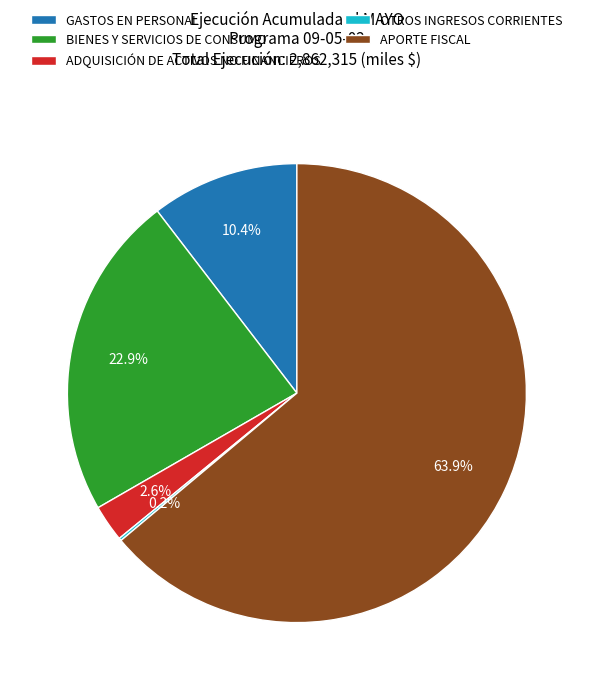

Which slice is the largest?

APORTE FISCAL